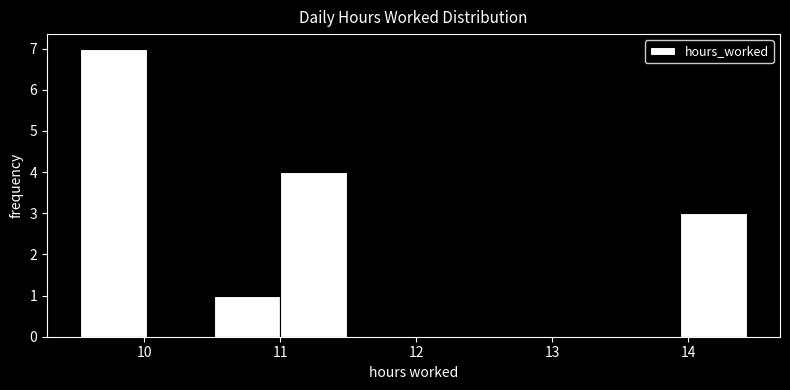

Over which range of the x-axis is the bar tallest?

9.53 to 10.02